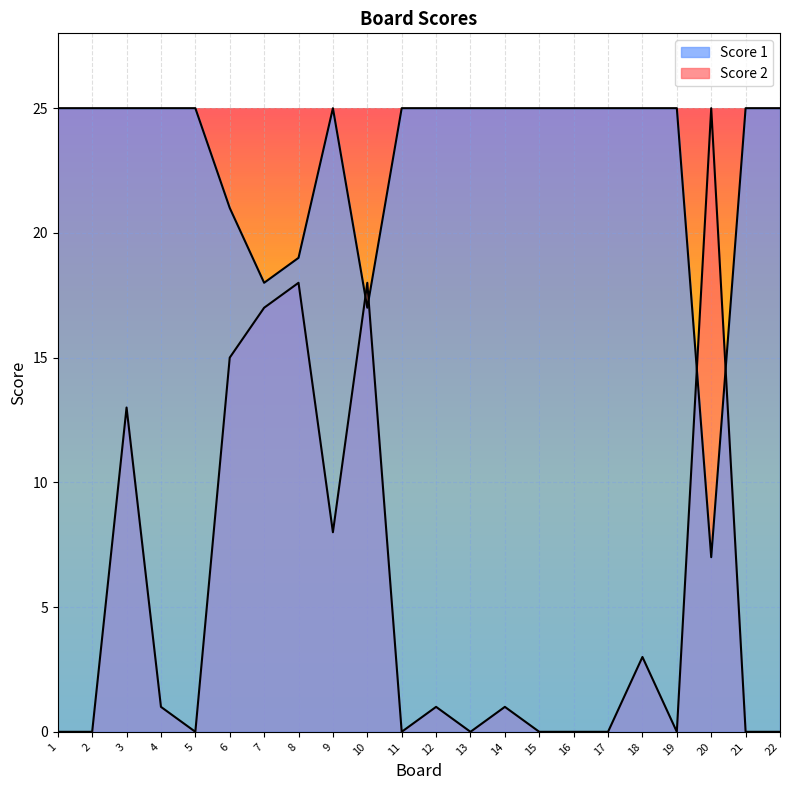

How many lines are shown in the chart?

2